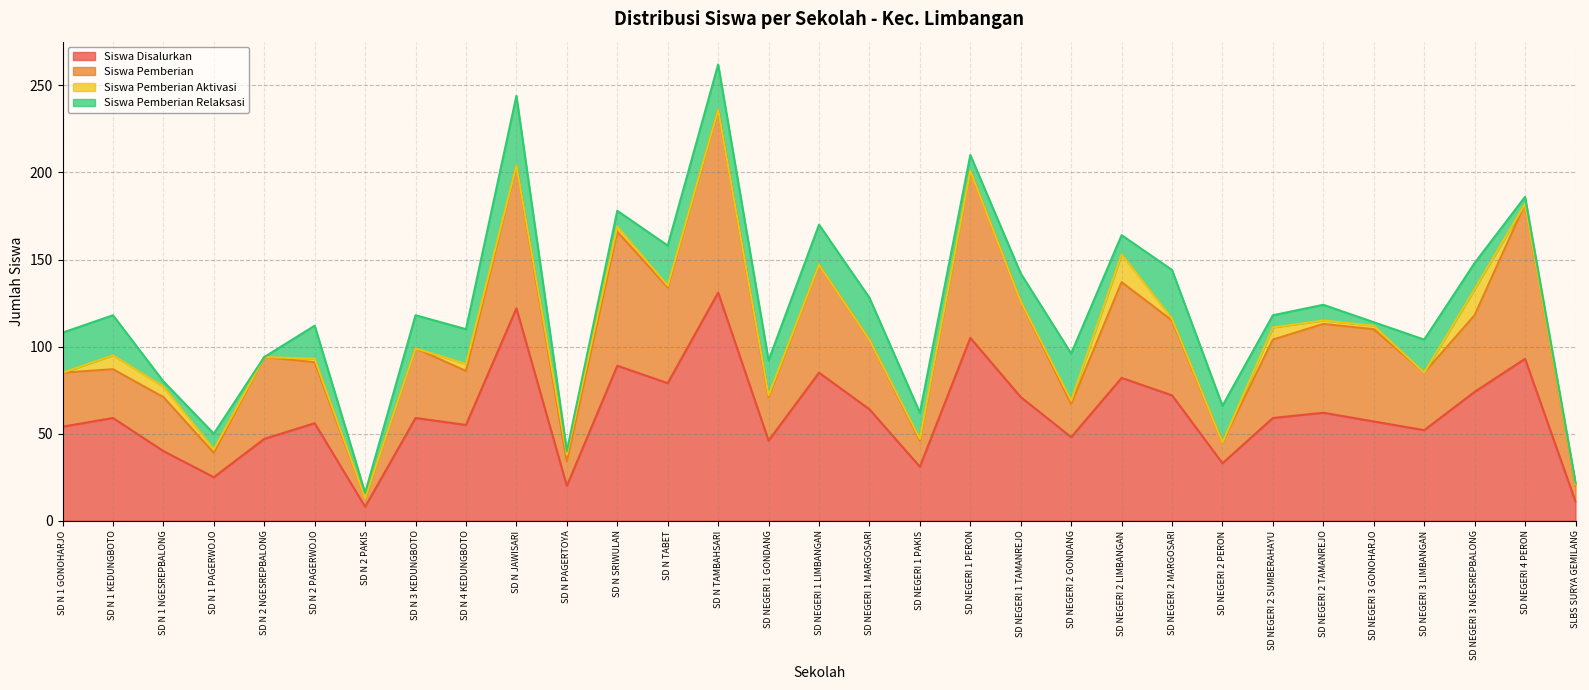

True or false: Siswa Pemberian has more than 1 interior local peaks.

True